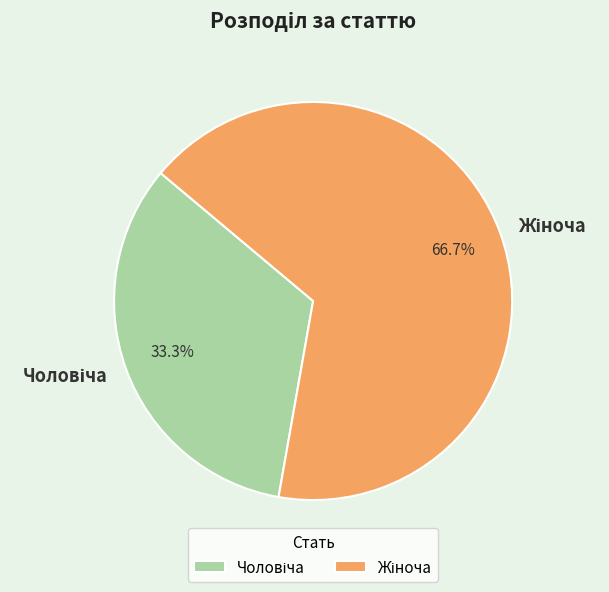

Is there any slice that represents more than half of the pie?

Yes